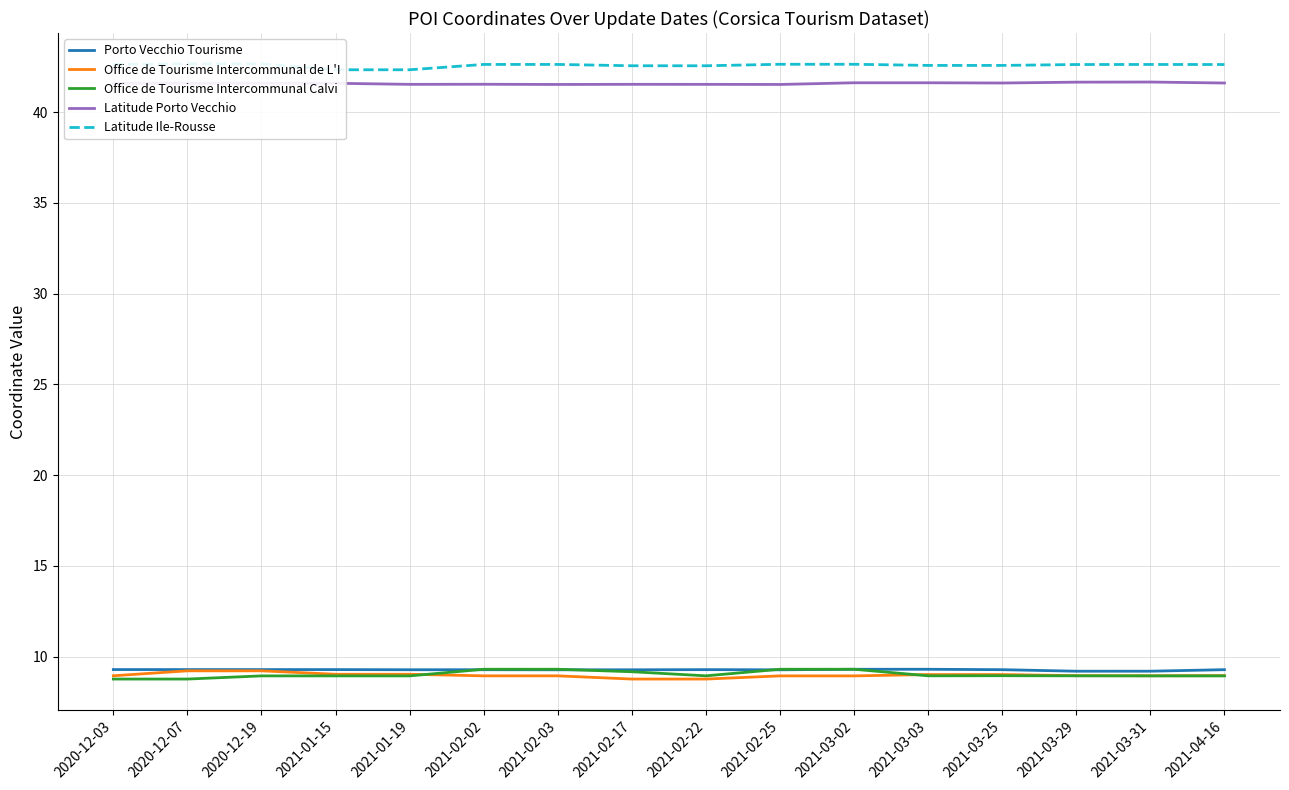

True or false: Latitude Porto Vecchio and Porto Vecchio Tourisme intersect in this chart.

False